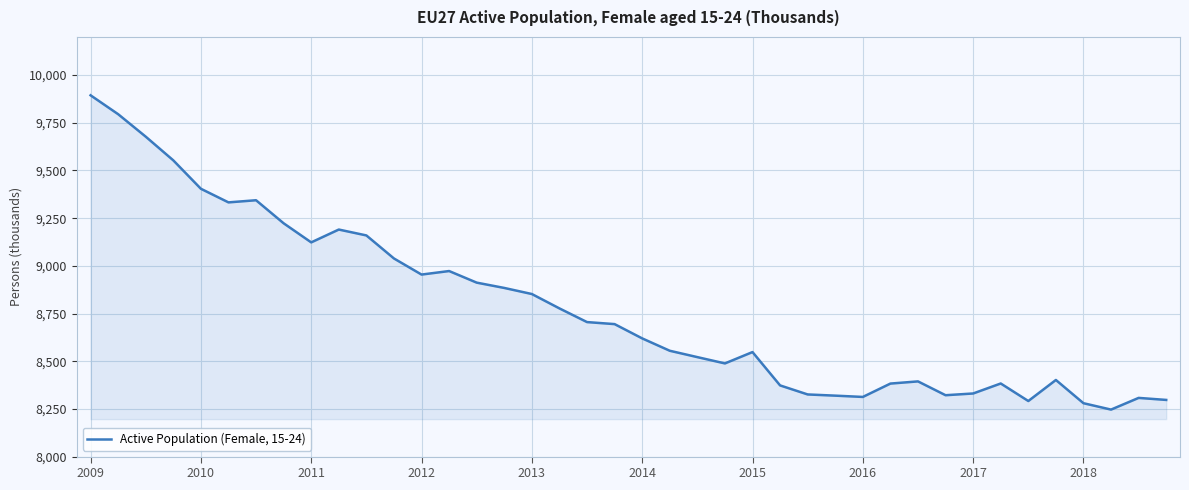

What is the difference between the maximum and minimum values?

1647.7